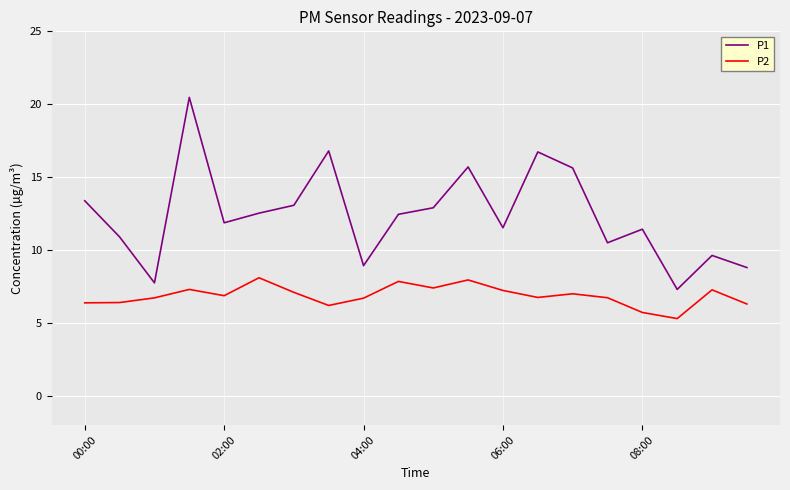

Does the chart display data point markers on the line(s)?

No